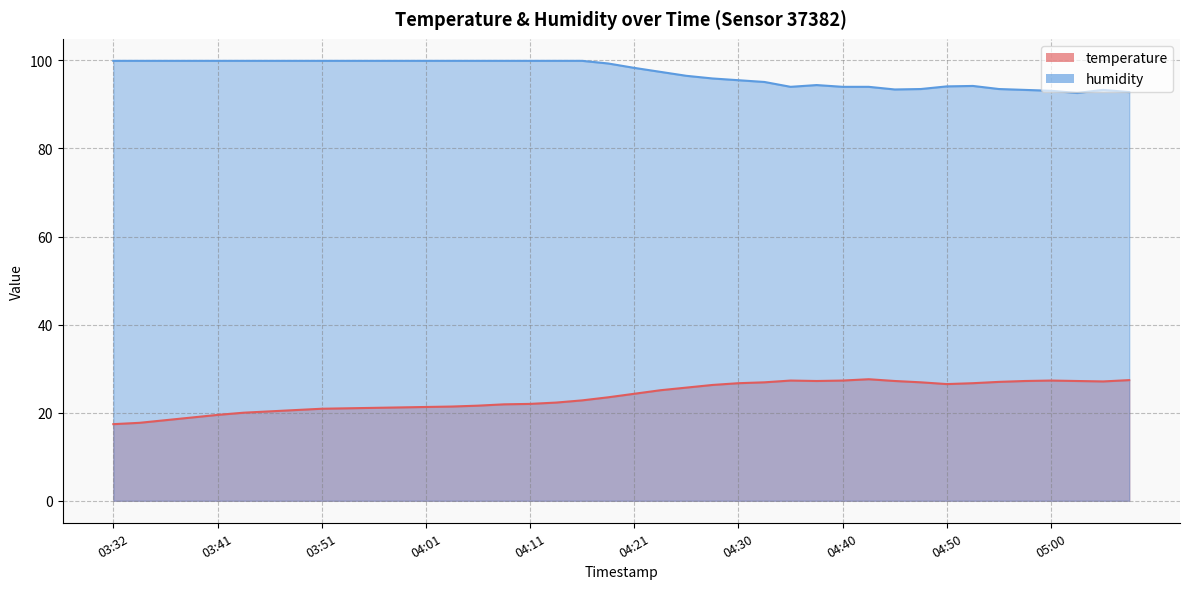

How many interior local peaks does the temperature series have?

3